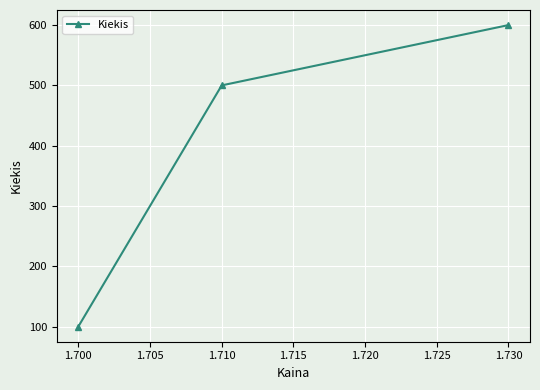

What is the sum of all values?

1200